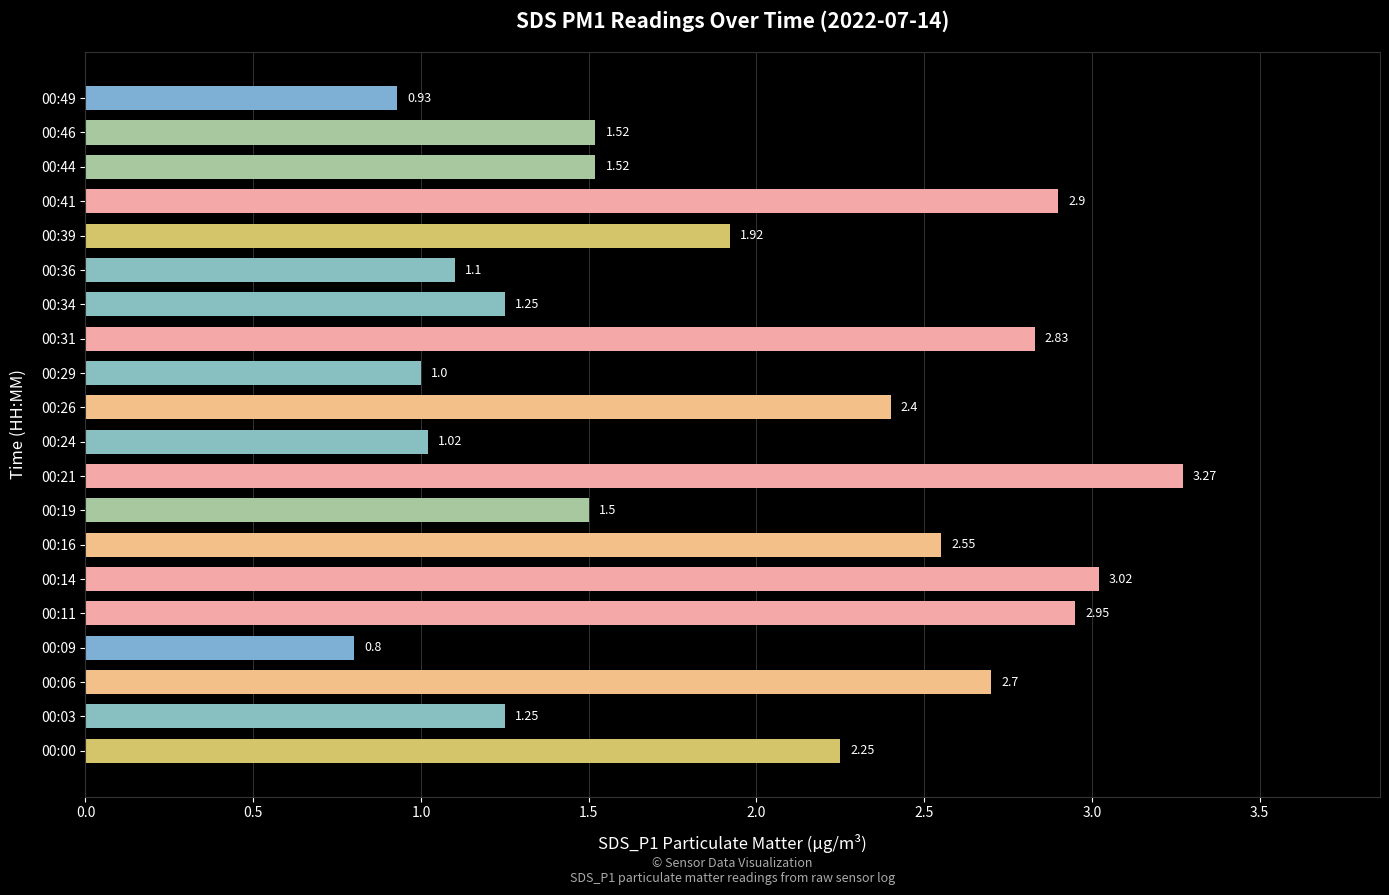

How many values are below 1?

2